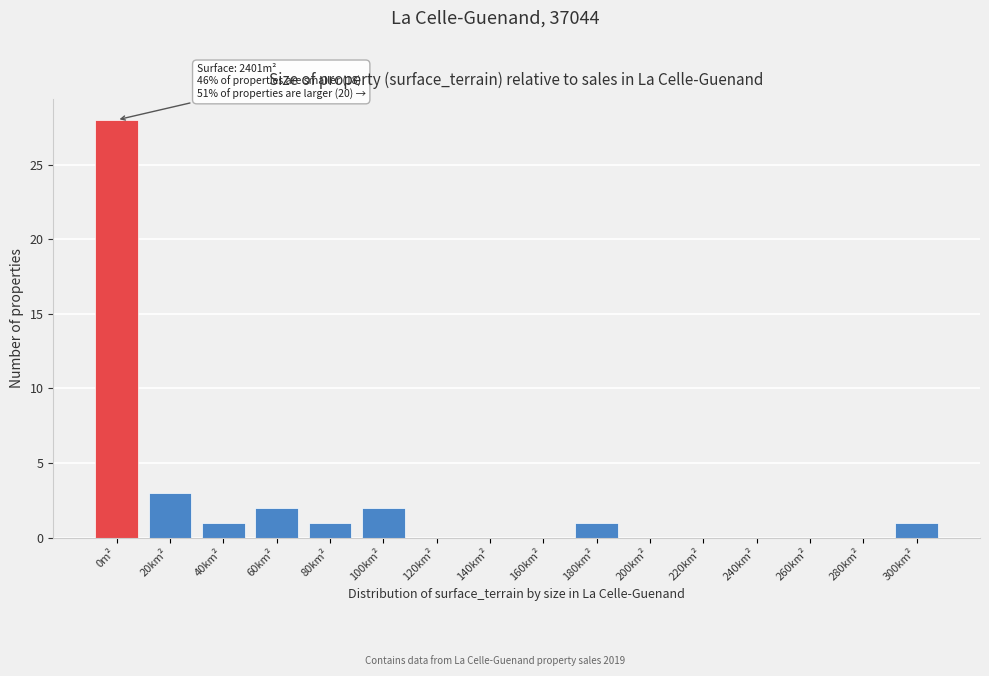

Reading left to right, transcribe all the data shown in this chart.

0m²=28	20km²=3	40km²=1	60km²=2	80km²=1	100km²=2	120km²=0	140km²=0	160km²=0	180km²=1	200km²=0	220km²=0	240km²=0	260km²=0	280km²=0	300km²=1